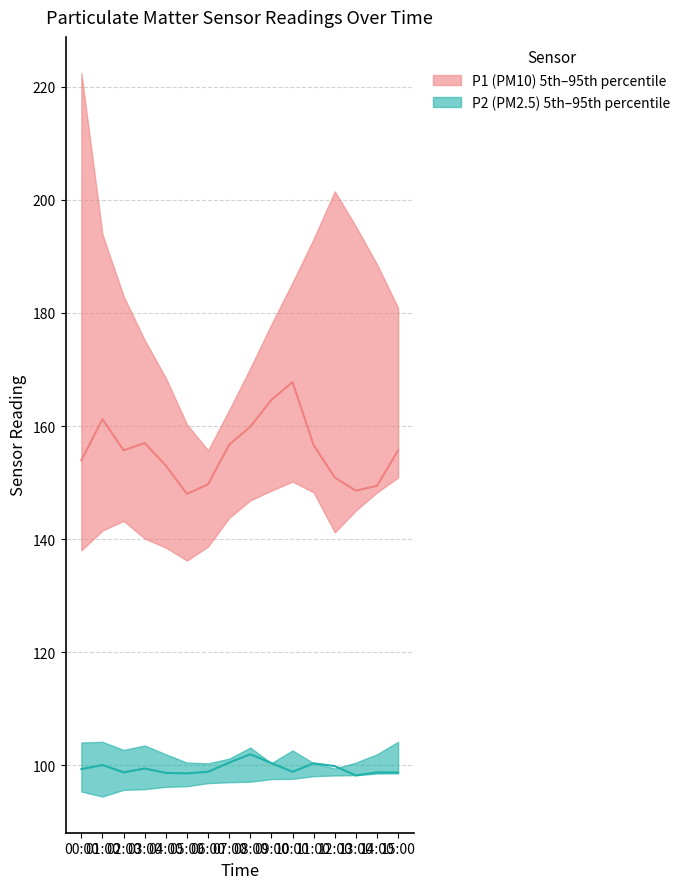

How many lines are shown in the chart?

2